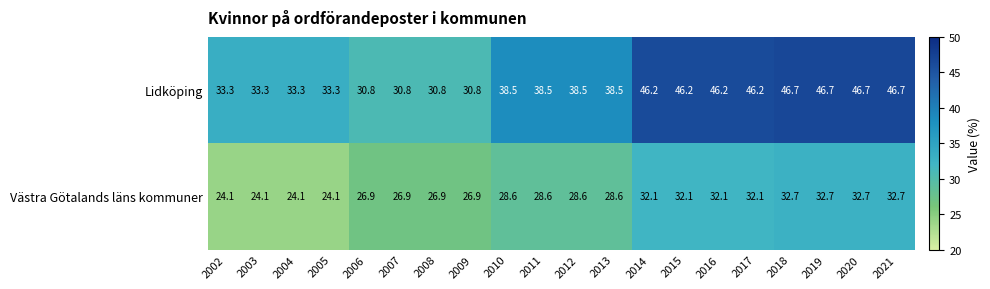

What is the highest value of the Lidköping series?

46.7